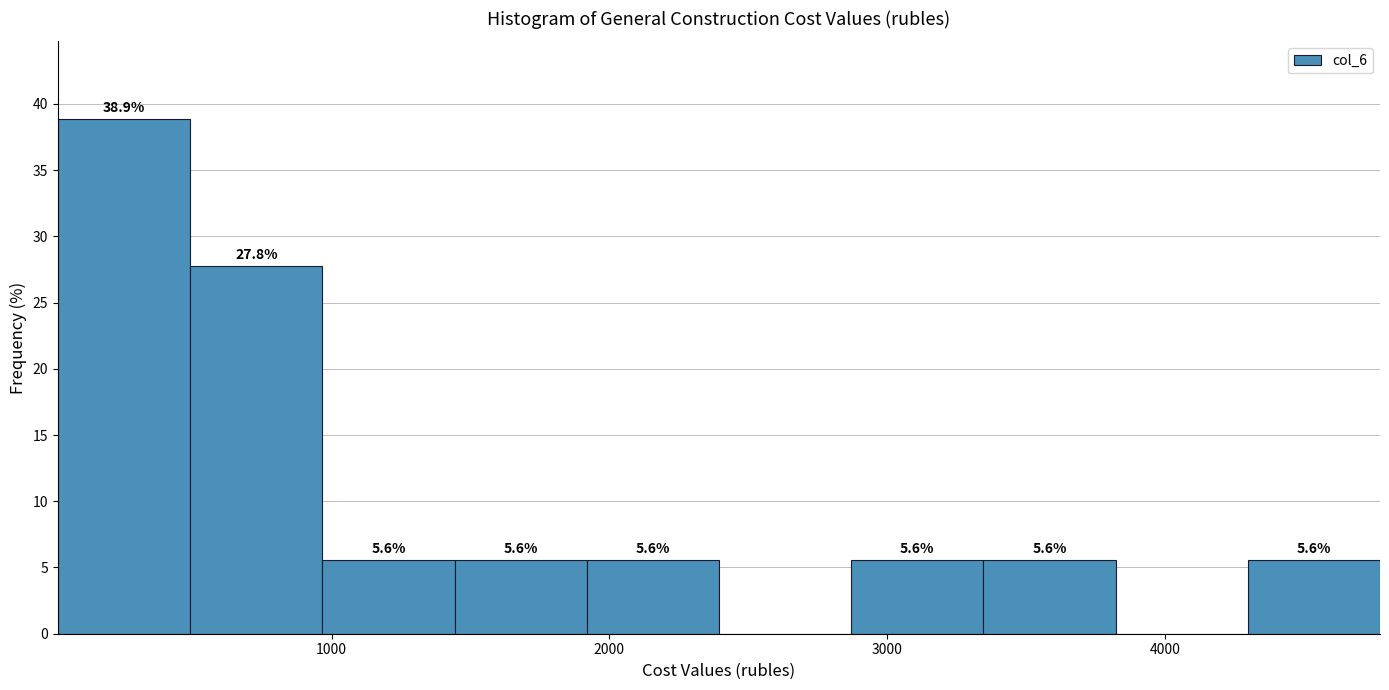

Which range on the x-axis has the tallest bar?

0 to 500